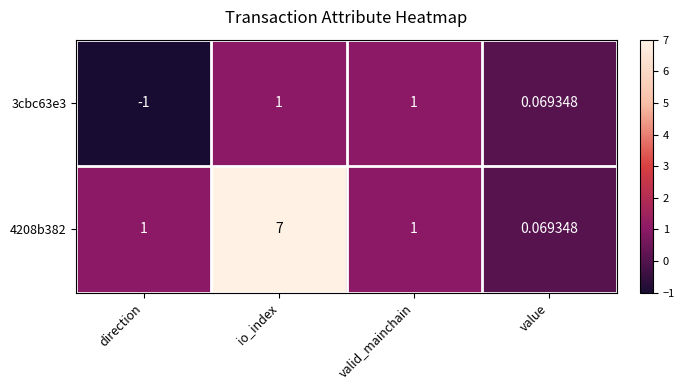

At which label does 3cbc63e3 reach its minimum?

direction